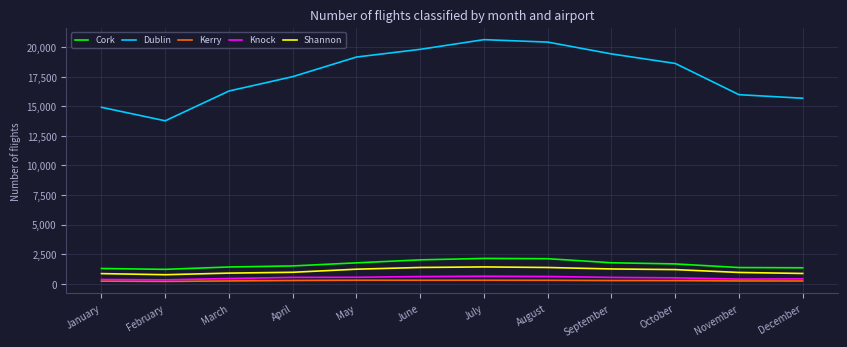

The Dublin series shows 15984 at November. True or false?

True